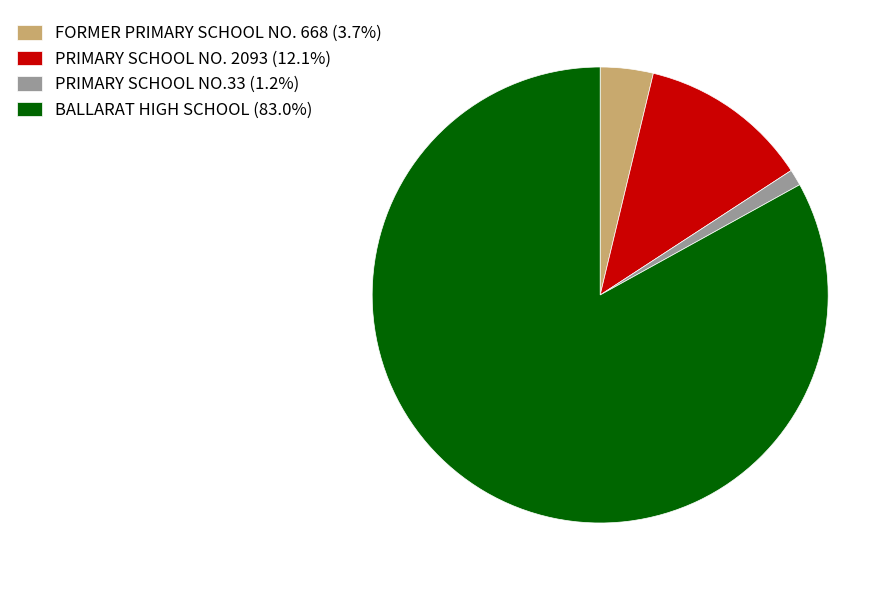

True or false: FORMER PRIMARY SCHOOL NO. 668 accounts for 17% of the total.

False